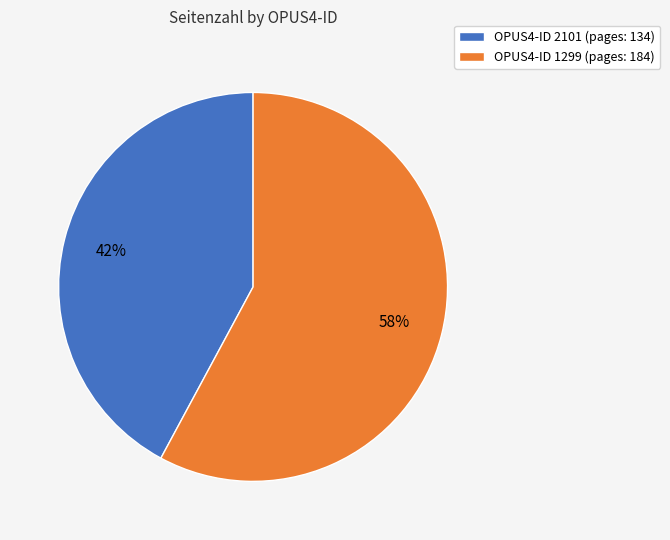

Is there a majority slice in this chart?

Yes